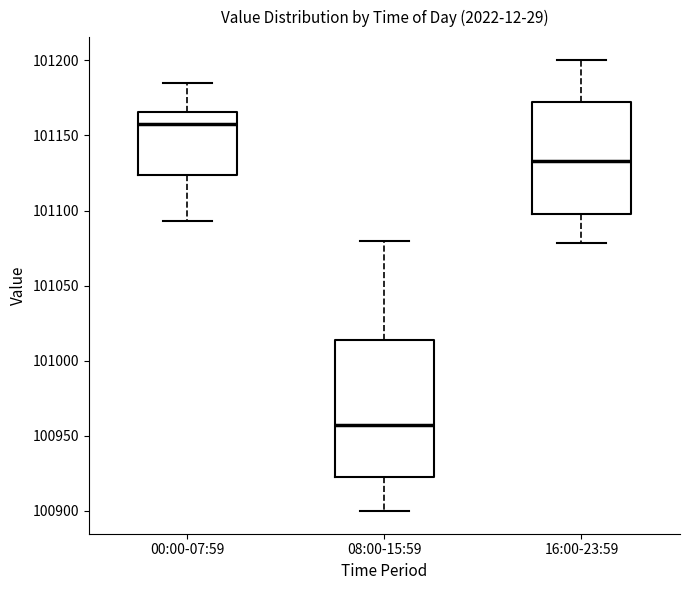

Where does the upper whisker of the box for 16:00-23:59 end on the y-axis? The values are not printed on the chart, so give them approximately, as read against the axis.

101200